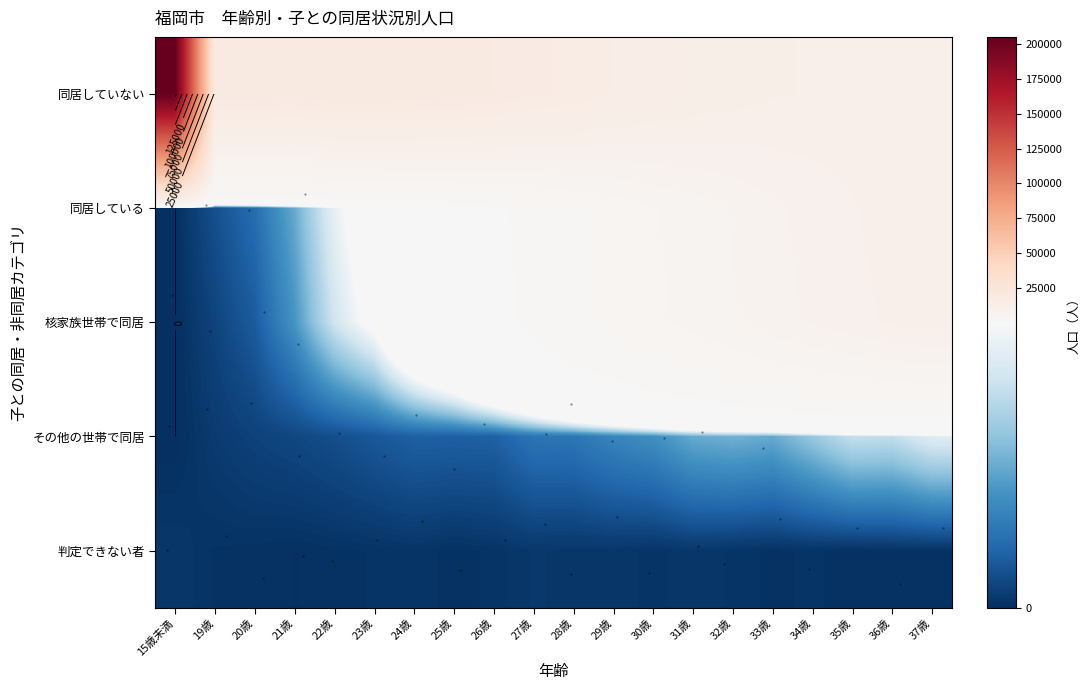

Is it true that 同居していない equals 19123 at 24歳?

True